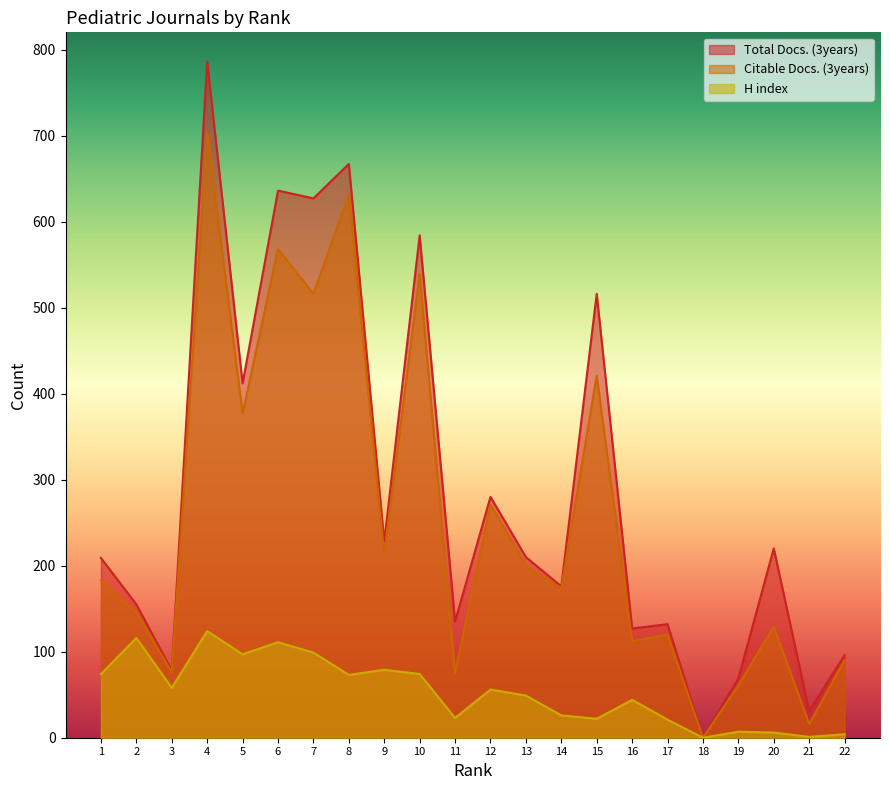

In Citable Docs. (3years), how many points are higher than both neighbors (excluding endpoints)?

8